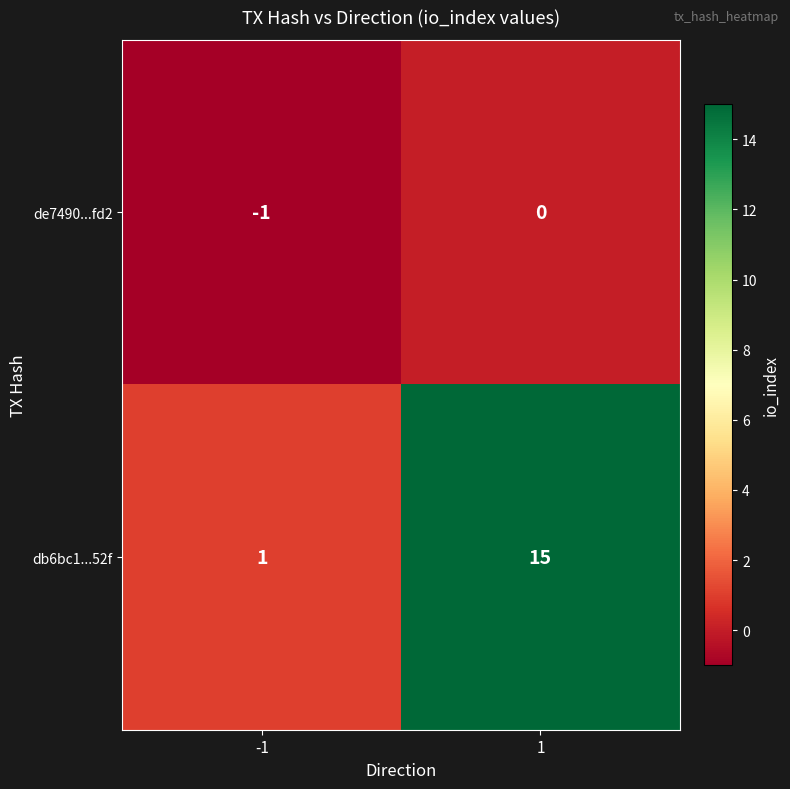

Reading left to right, extract all data points from this chart.

de7490...fd2: -1	0
db6bc1...52f: 1	15